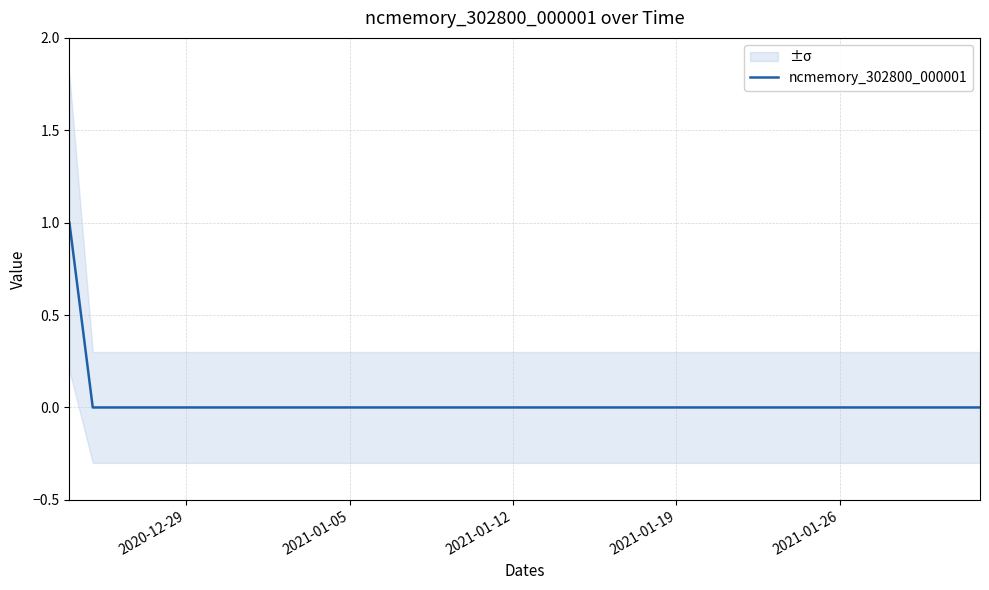

The value of ncmemory_302800_000001 at 2021-01-19 is 0. True or false?

True